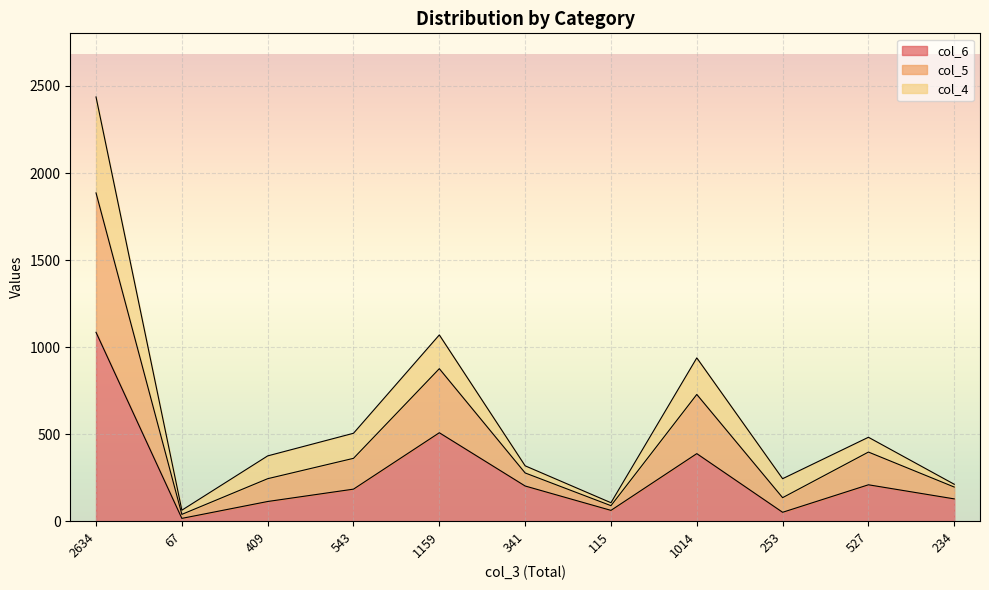

Which label corresponds to the smallest value in the chart?

67